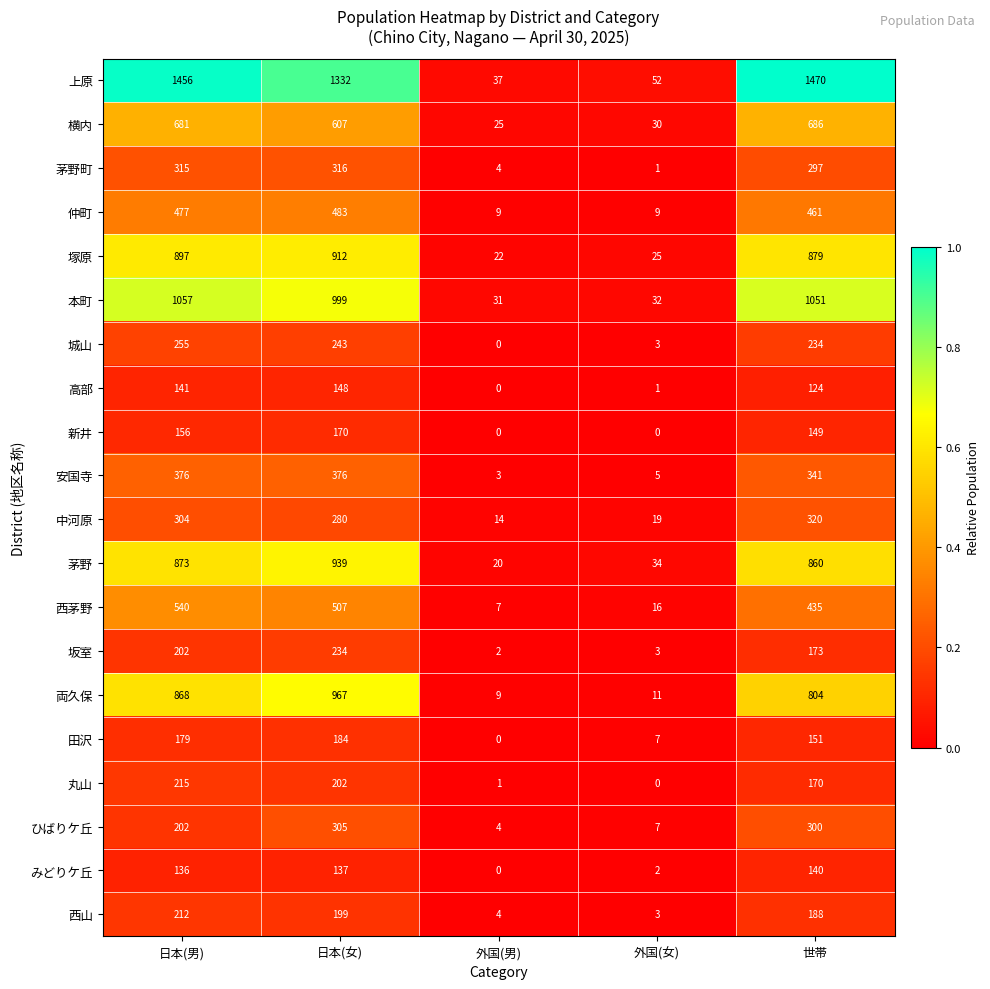

At which category is the sum across all series the highest?

日本(男)